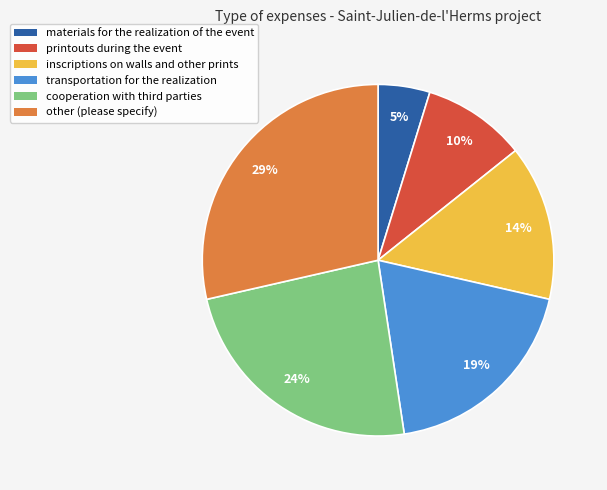

Is it true that transportation for the realization is 5% of the pie?

False